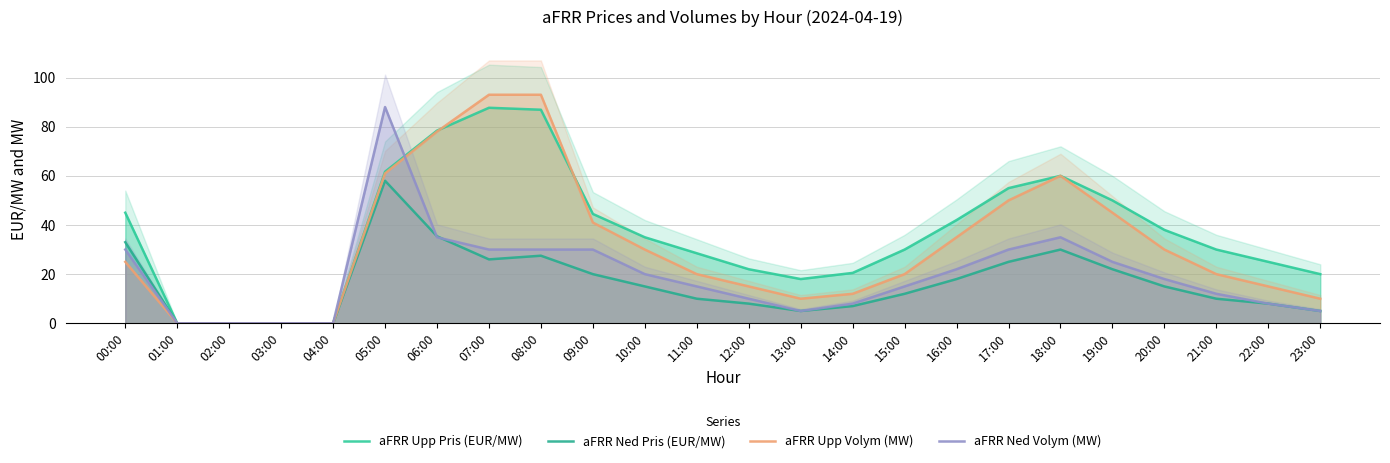

Which series has the largest range (max minus min)?

aFRR Upp Volym (MW)